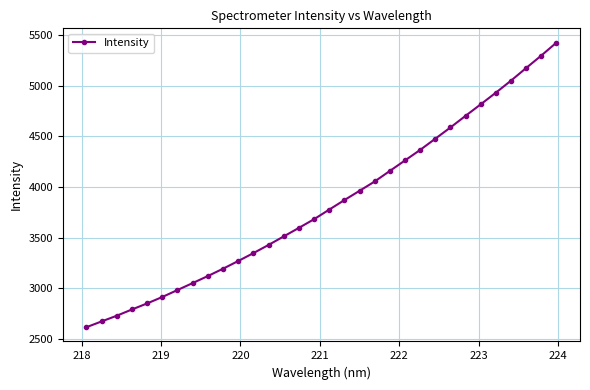

What is the minimum value shown in the chart?

2617.8